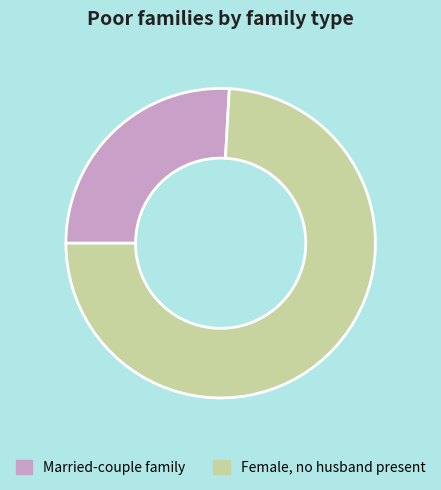

Is it true that Married-couple family is 34% of the pie?

False